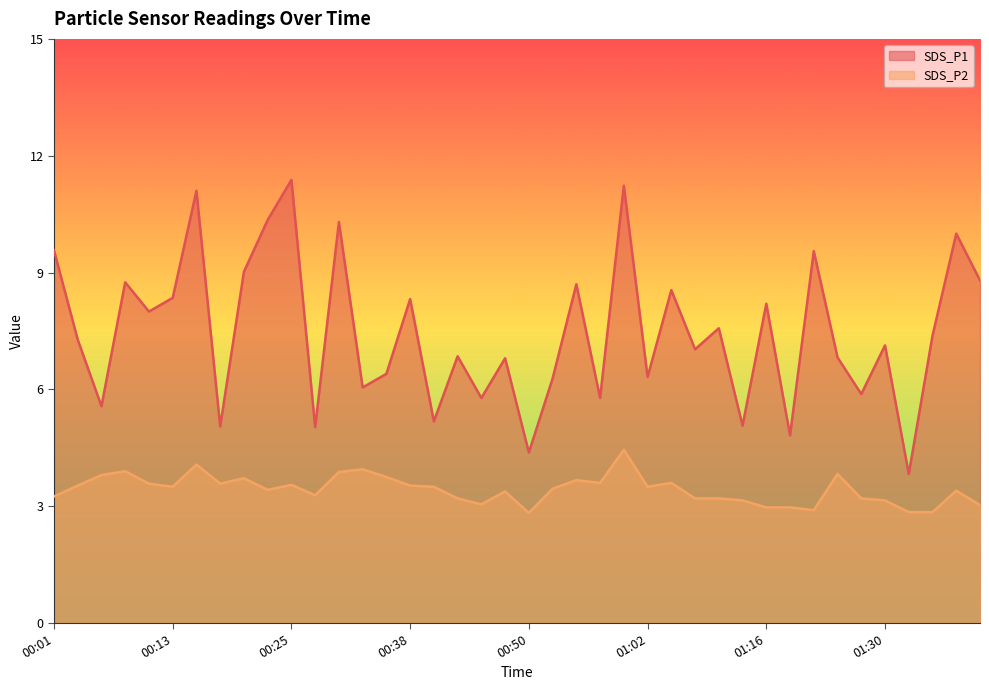

Reading left to right, what are all the values shown in this chart?

SDS_P1: 00:01=9.6	00:03=7.3	00:06=5.6	00:08=8.8	00:11=8.0	00:13=8.3	00:16=11.1	00:18=5.0	00:21=9.0	00:23=10.3	00:25=11.4	00:28=5.0	00:30=10.3	00:33=6.0	00:35=6.4	00:38=8.3	00:40=5.2	00:43=6.8	00:45=5.8	00:48=6.8	00:50=4.4	00:53=6.3	00:55=8.7	00:57=5.8	01:00=11.2	01:02=6.3	01:05=8.6	01:08=7.0	01:10=7.6	01:13=5.1	01:16=8.2	01:19=4.8	01:21=9.6	01:24=6.8	01:27=5.9	01:30=7.1	01:32=3.8	01:35=7.4	01:38=10.0	01:40=8.8
SDS_P2: 00:01=3.2	00:03=3.5	00:06=3.8	00:08=3.9	00:11=3.6	00:13=3.5	00:16=4.1	00:18=3.6	00:21=3.7	00:23=3.4	00:25=3.5	00:28=3.3	00:30=3.9	00:33=4.0	00:35=3.8	00:38=3.5	00:40=3.5	00:43=3.2	00:45=3.0	00:48=3.4	00:50=2.8	00:53=3.5	00:55=3.7	00:57=3.6	01:00=4.5	01:02=3.5	01:05=3.6	01:08=3.2	01:10=3.2	01:13=3.1	01:16=3.0	01:19=3.0	01:21=2.9	01:24=3.8	01:27=3.2	01:30=3.1	01:32=2.9	01:35=2.9	01:38=3.4	01:40=3.0